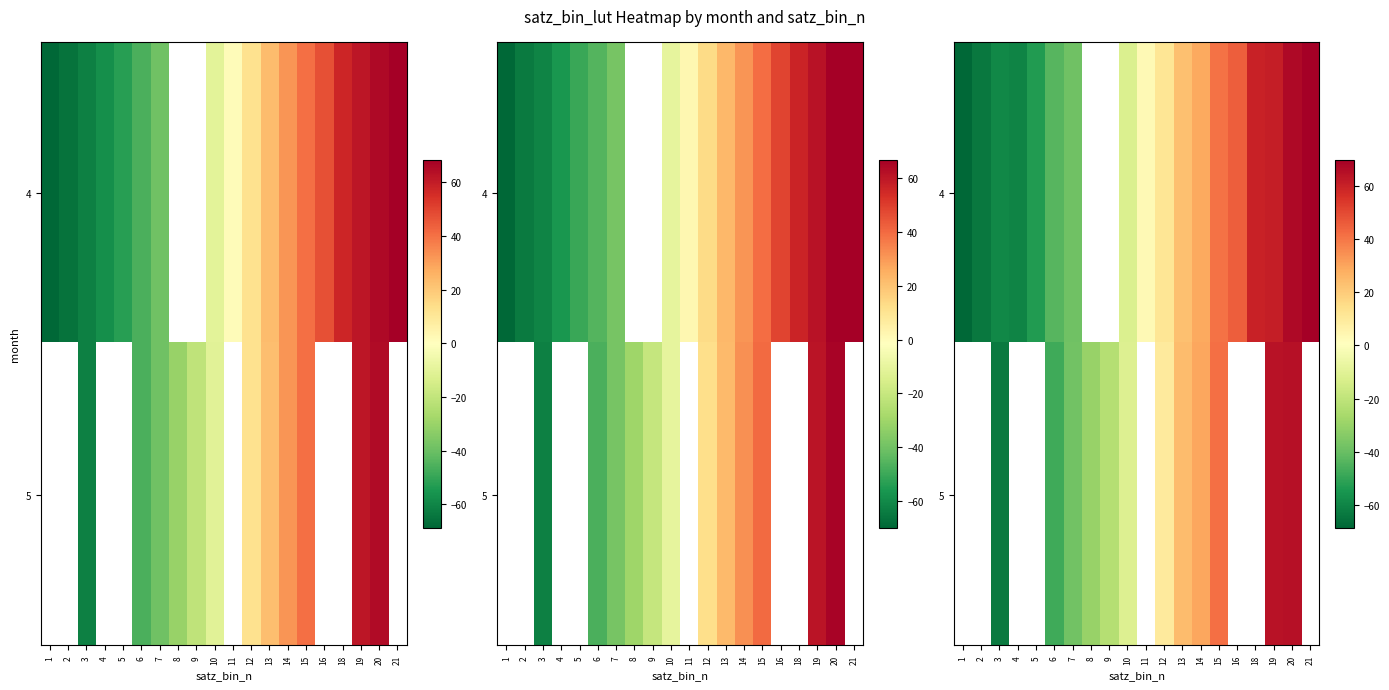

What is the difference between the row_0 values at 18 and 14?

30.8